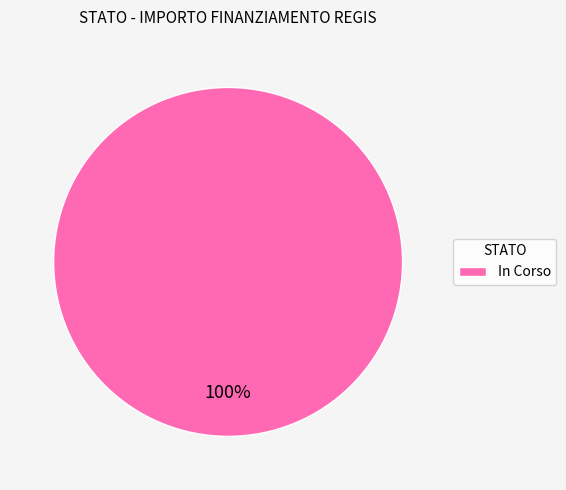

Which category accounts for the majority?

In Corso